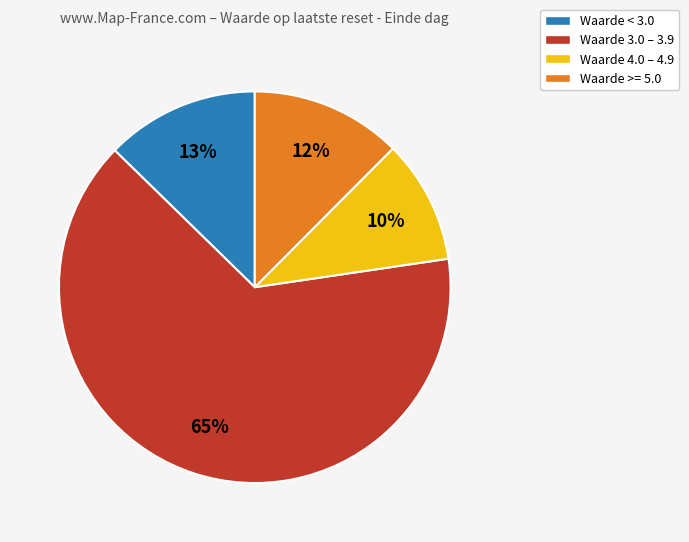

Count the number of slices in the pie.

4